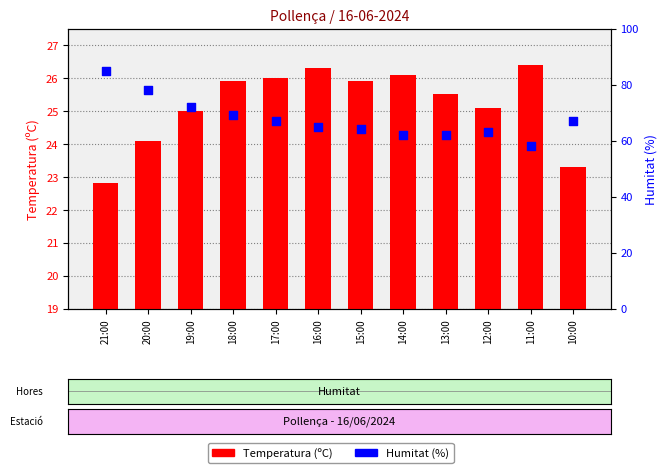

Which series has the widest spread of Y values?

Humitat (%)